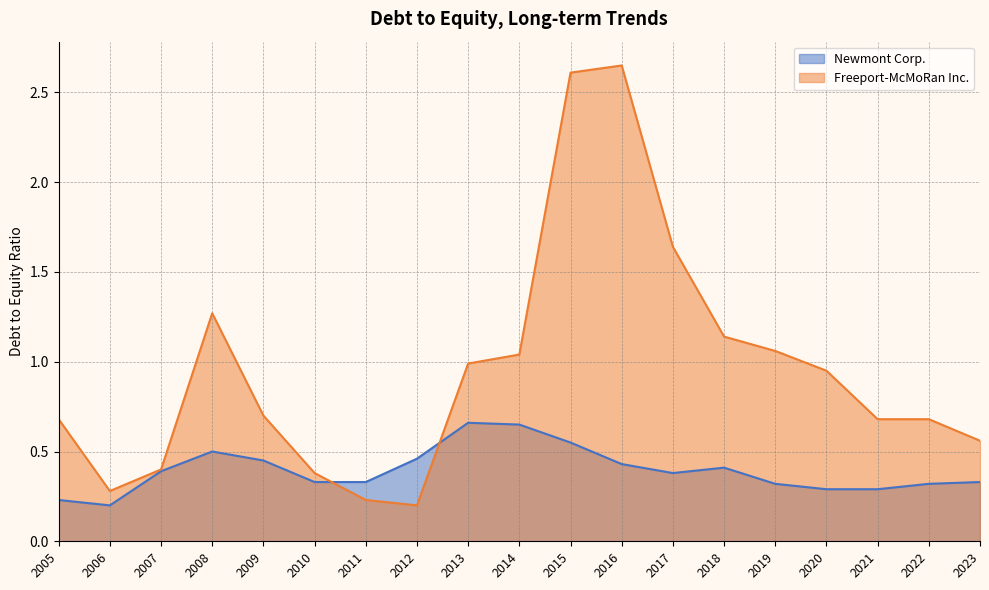

The Freeport-McMoRan Inc. series shows 0.1 at 2011. True or false?

False